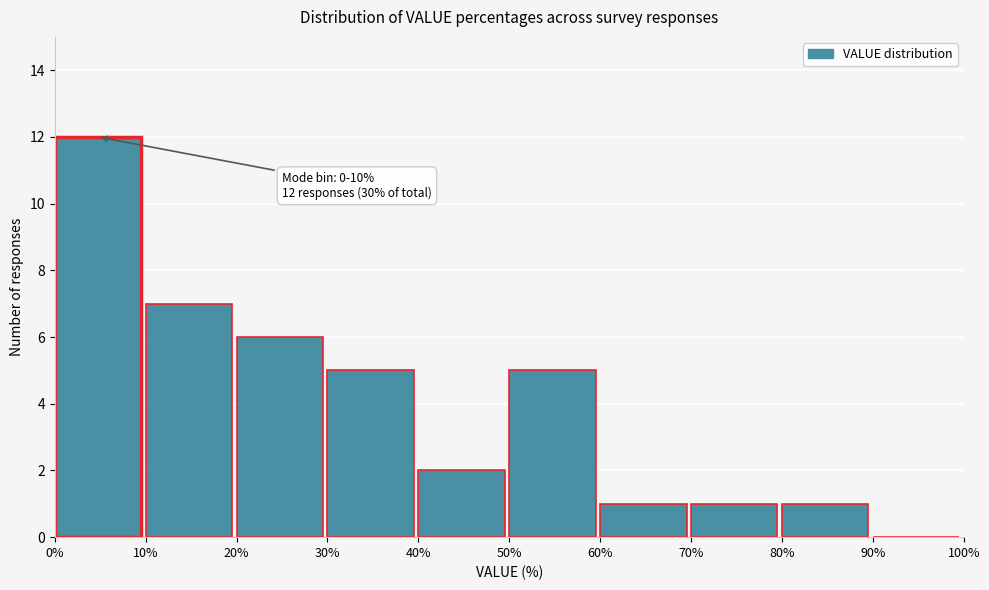

Over which range of the x-axis is the bar tallest?

0% to 10%